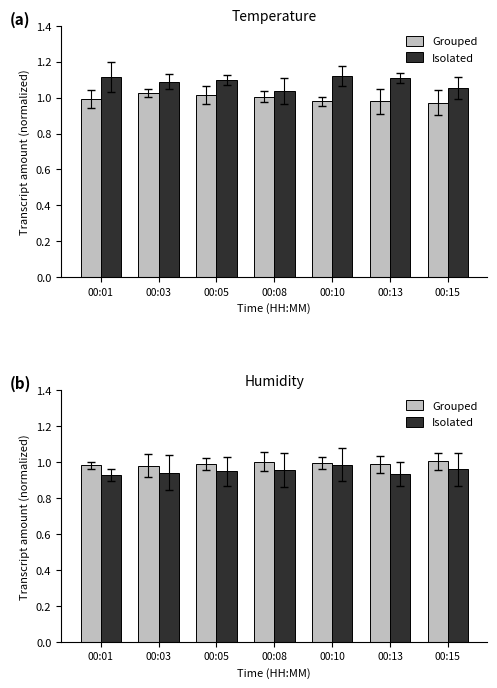

Rank the series at 00:08 from highest to lowest value.

Grouped, Isolated